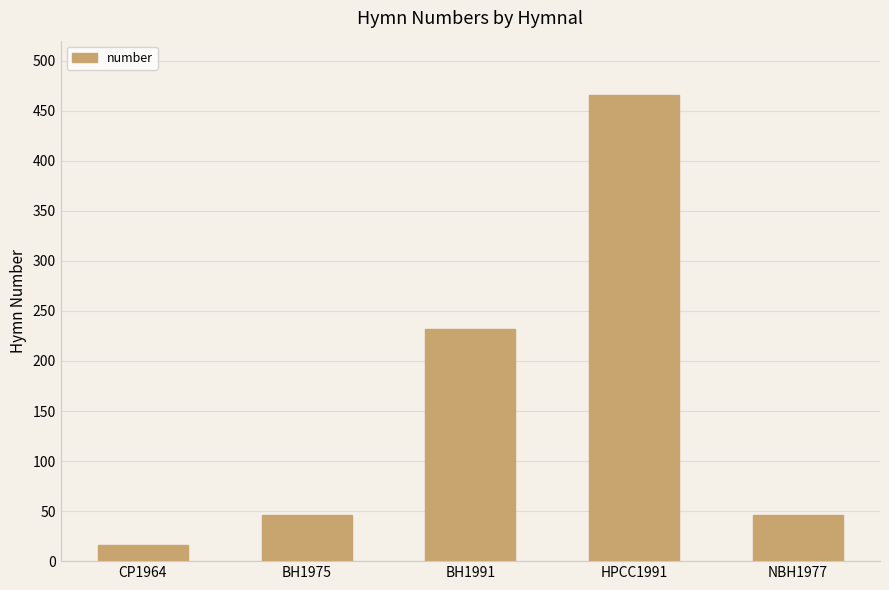

How many data points does each series have?

5